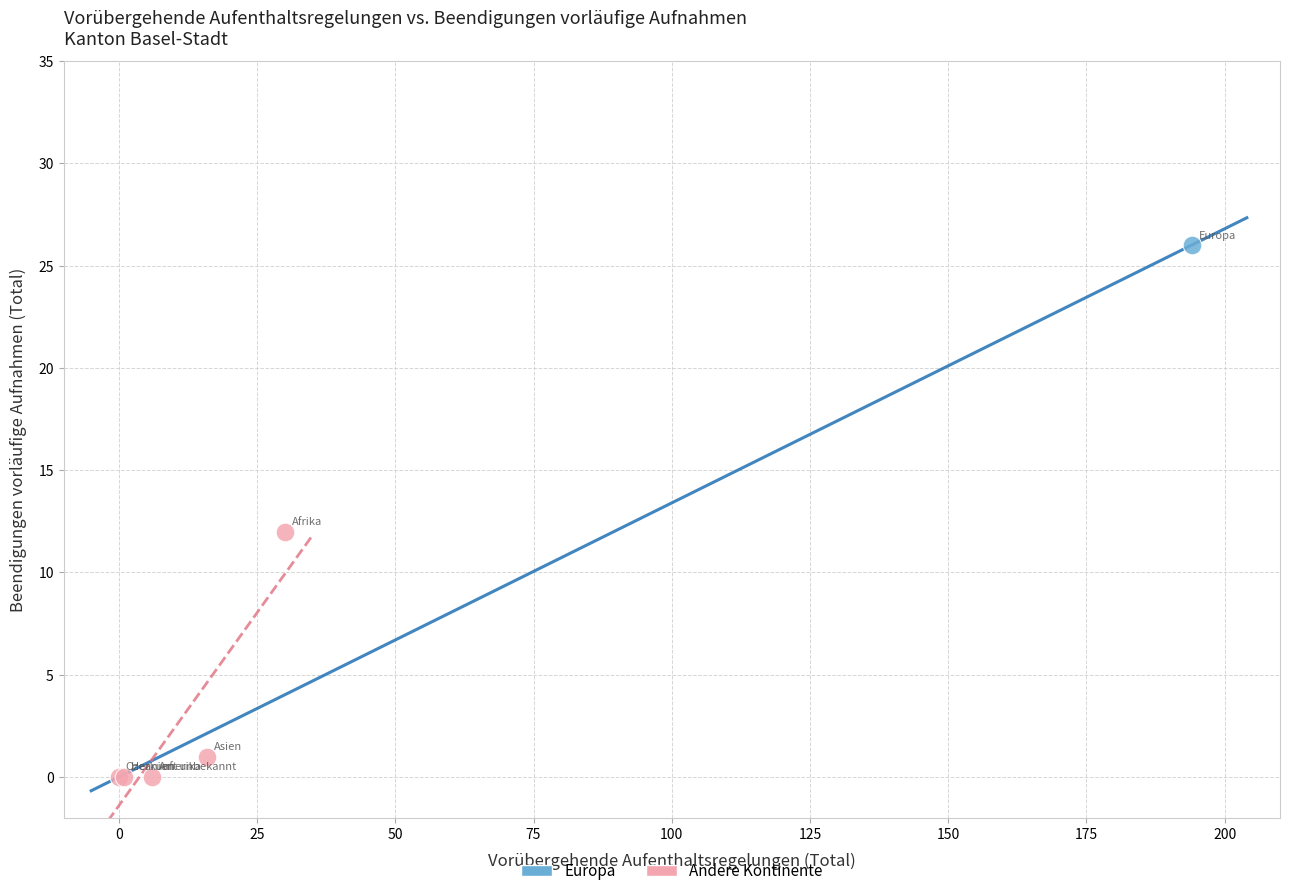

What are all the series names shown in the legend?

Europa, Andere Kontinente